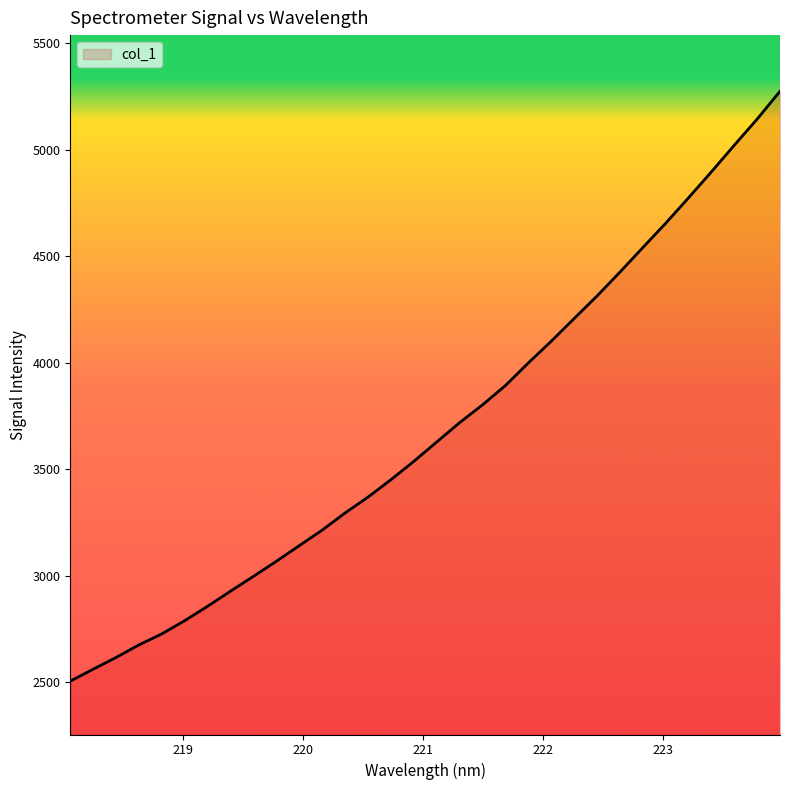

What is the difference between the maximum and minimum values?

2768.8